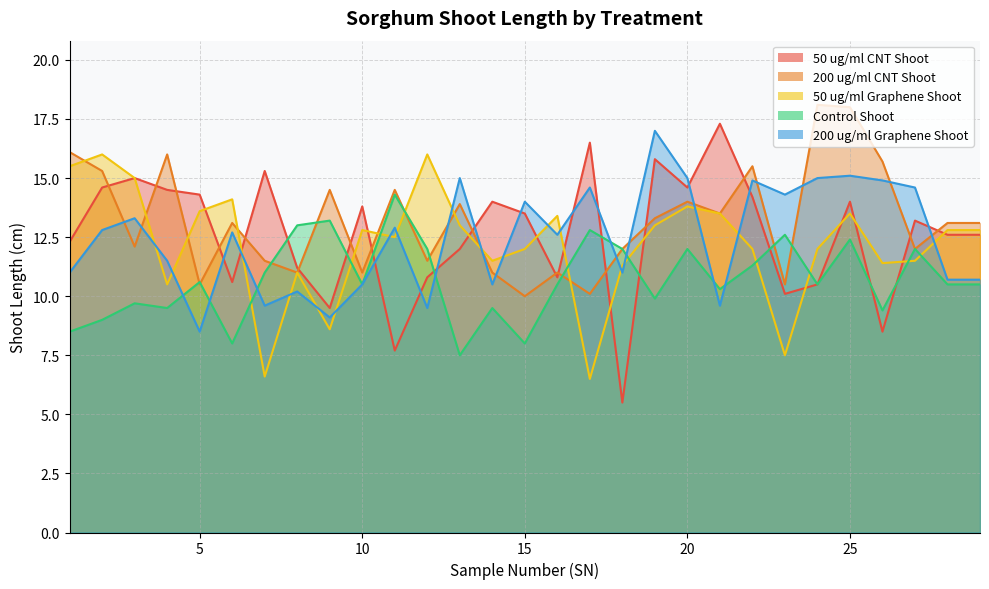

Which has a higher value, 27 or 10?

10